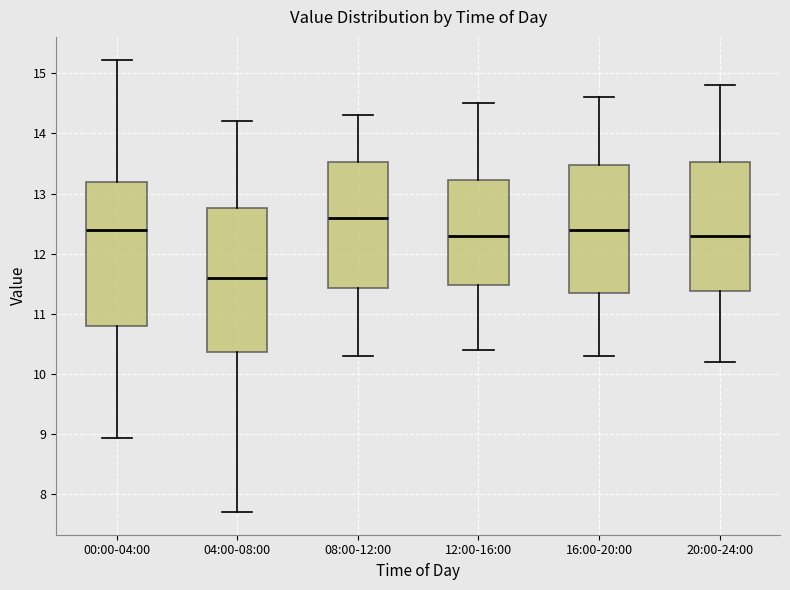

Reading left to right, read every box against the y-axis: the position of its median line, the range the box covers, and the ends of its whiskers. The values are not printed on the chart, so give them approximately, as read against the axis.

00:00-04:00: median 12.4, box 10.8 to 13.2, whiskers 8.9 to 15.2
04:00-08:00: median 11.6, box 10.4 to 12.8, whiskers 7.7 to 14.2
08:00-12:00: median 12.6, box 11.4 to 13.5, whiskers 10.3 to 14.3
12:00-16:00: median 12.3, box 11.5 to 13.2, whiskers 10.4 to 14.5
16:00-20:00: median 12.4, box 11.4 to 13.5, whiskers 10.3 to 14.6
20:00-24:00: median 12.3, box 11.4 to 13.5, whiskers 10.2 to 14.8